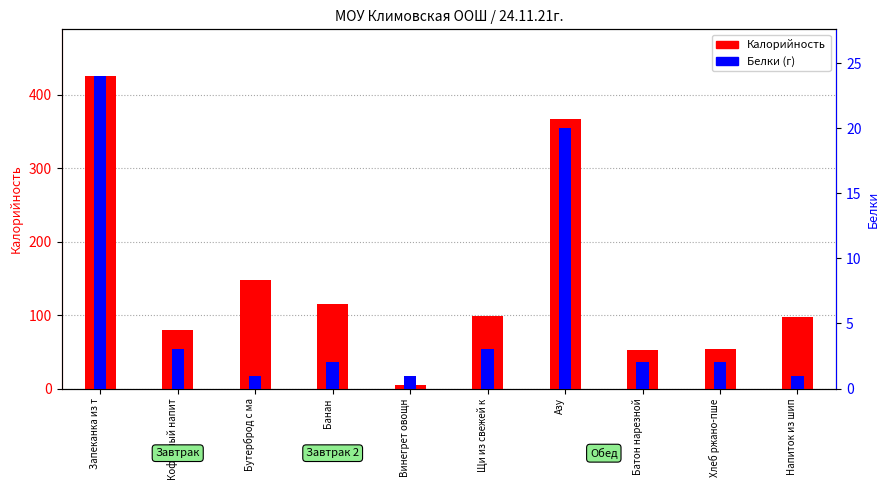

How many groups of bars are there?

10